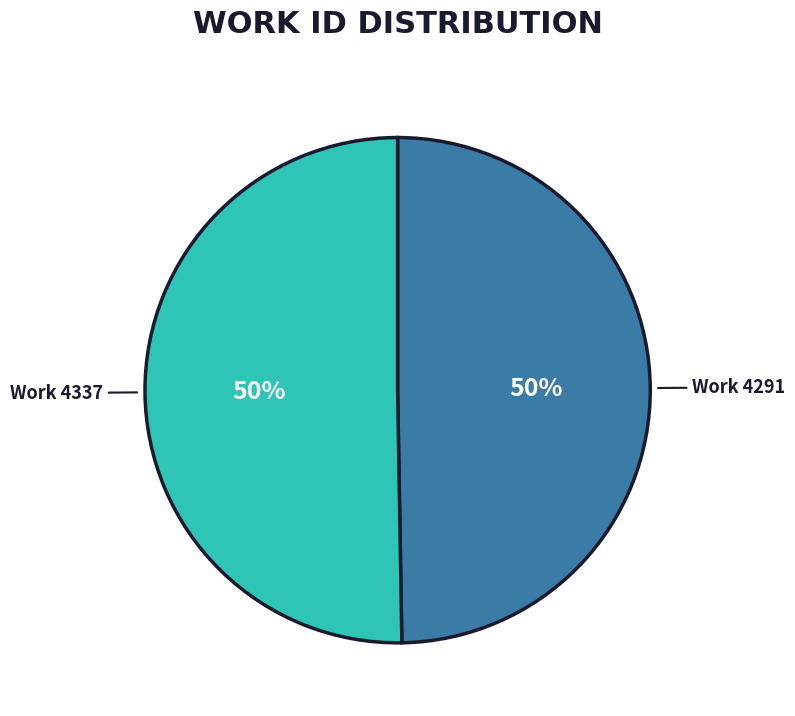

To the nearest percent, what is the average slice percentage?

50%